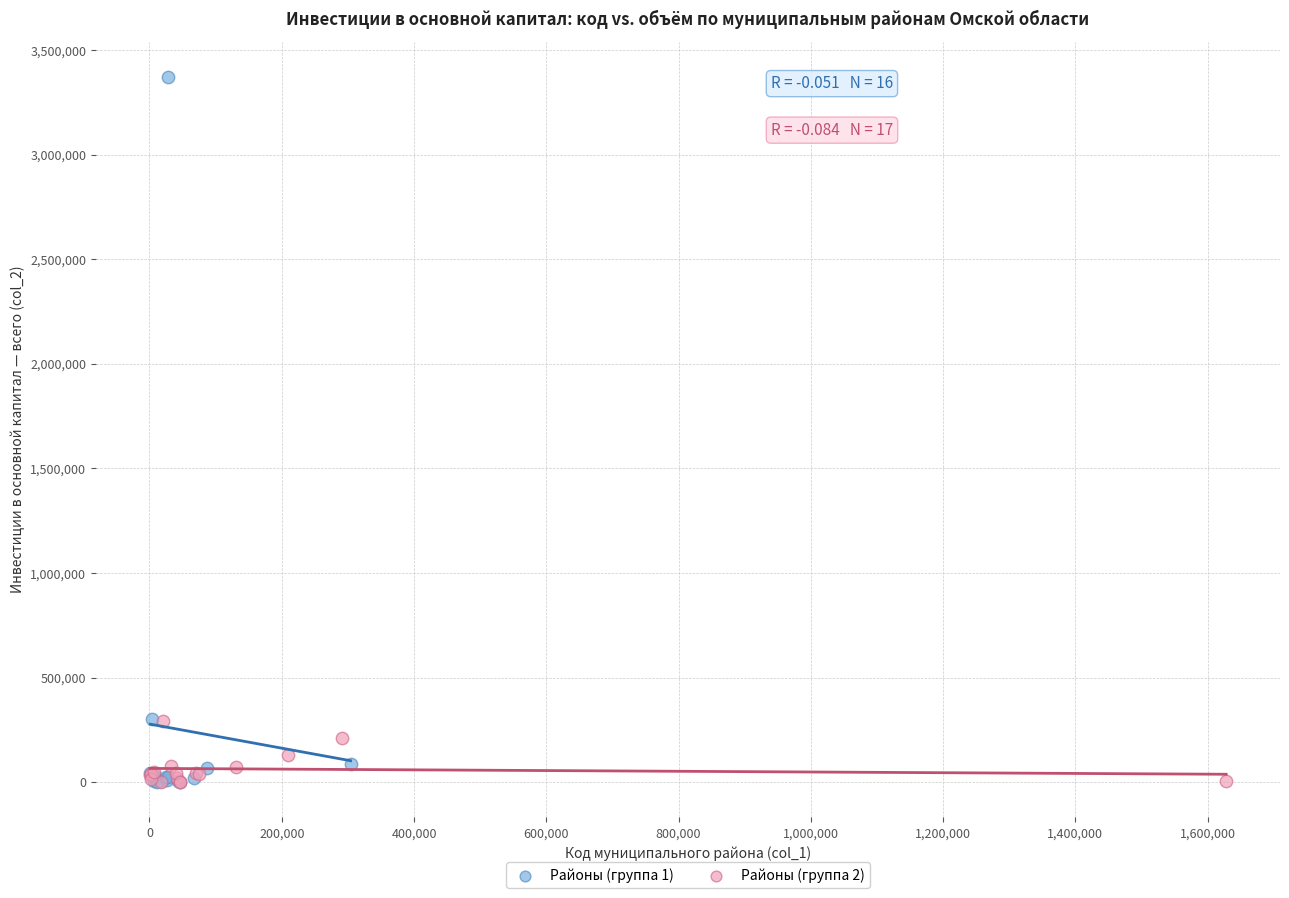

Which series has the widest spread of Y values?

Районы (группа 1)